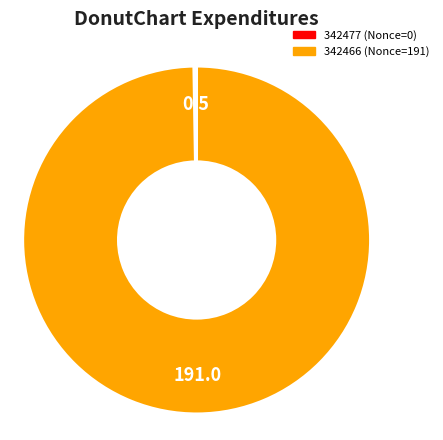

The 342466 slice represents 100% of the pie. True or false?

True